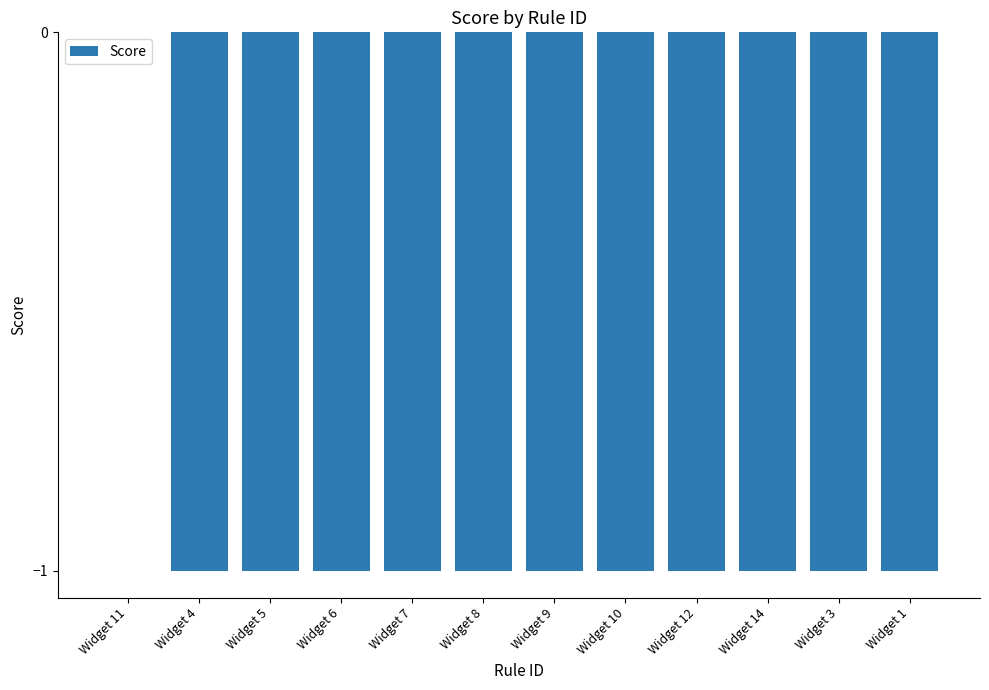

What is the difference between the values at Widget 11 and Widget 12?

1